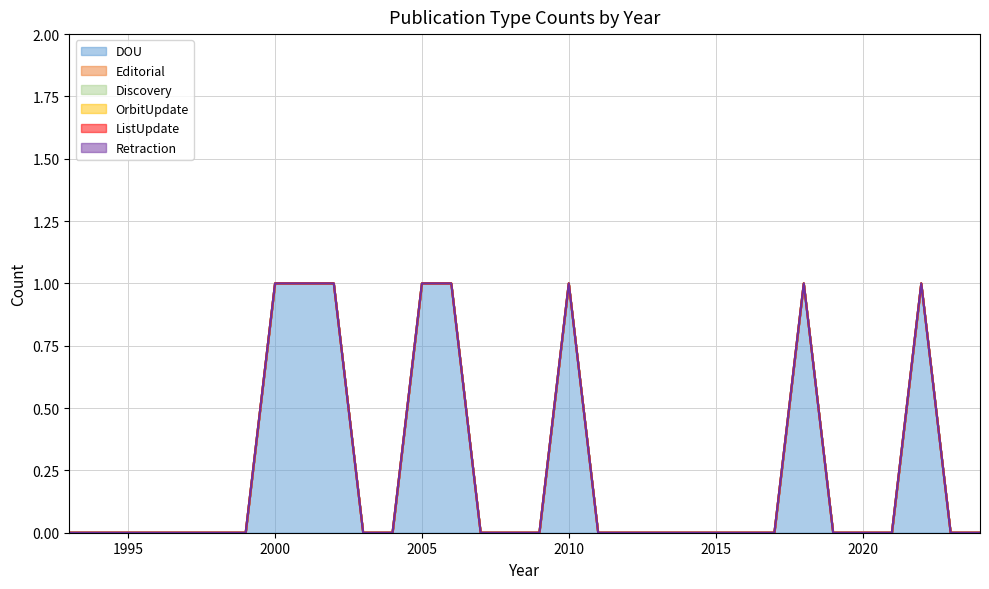

The Discovery series shows 0 at 1993. True or false?

True